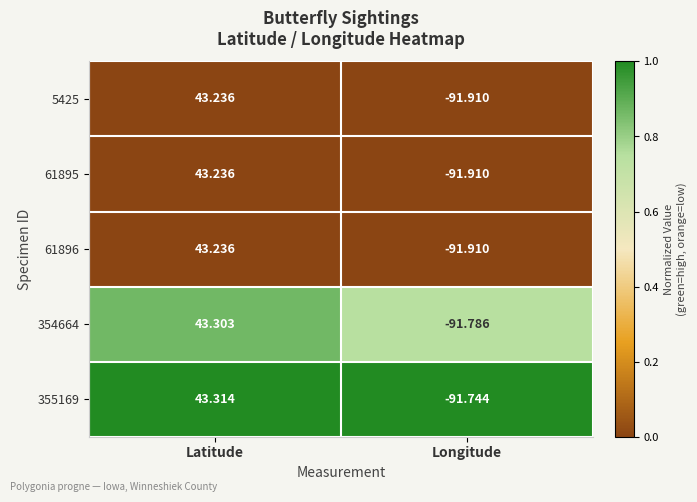

Rank the categories by 355169 value from lowest to highest.

Longitude, Latitude